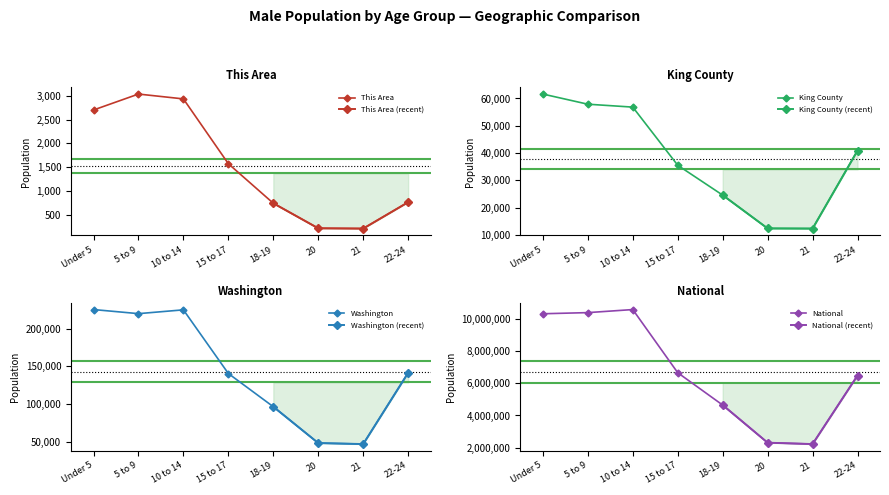

Which series has the largest total across all categories?

National